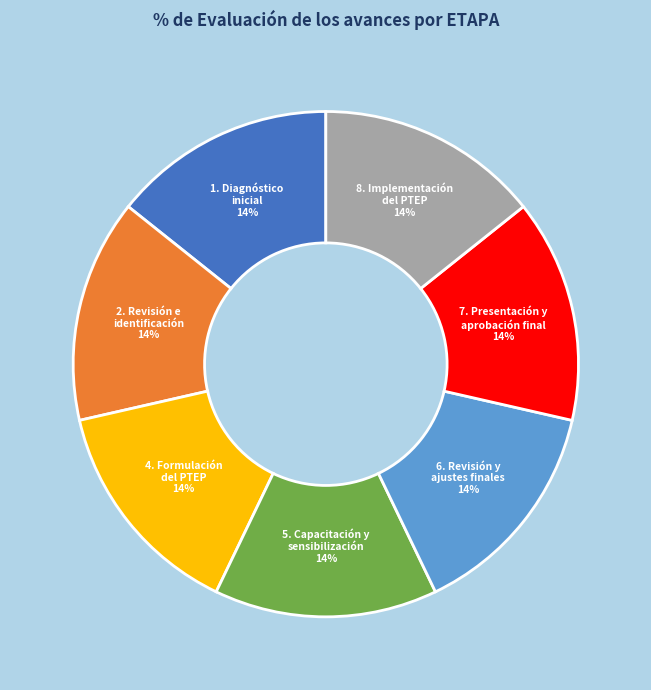

Is there any slice that represents more than half of the pie?

No